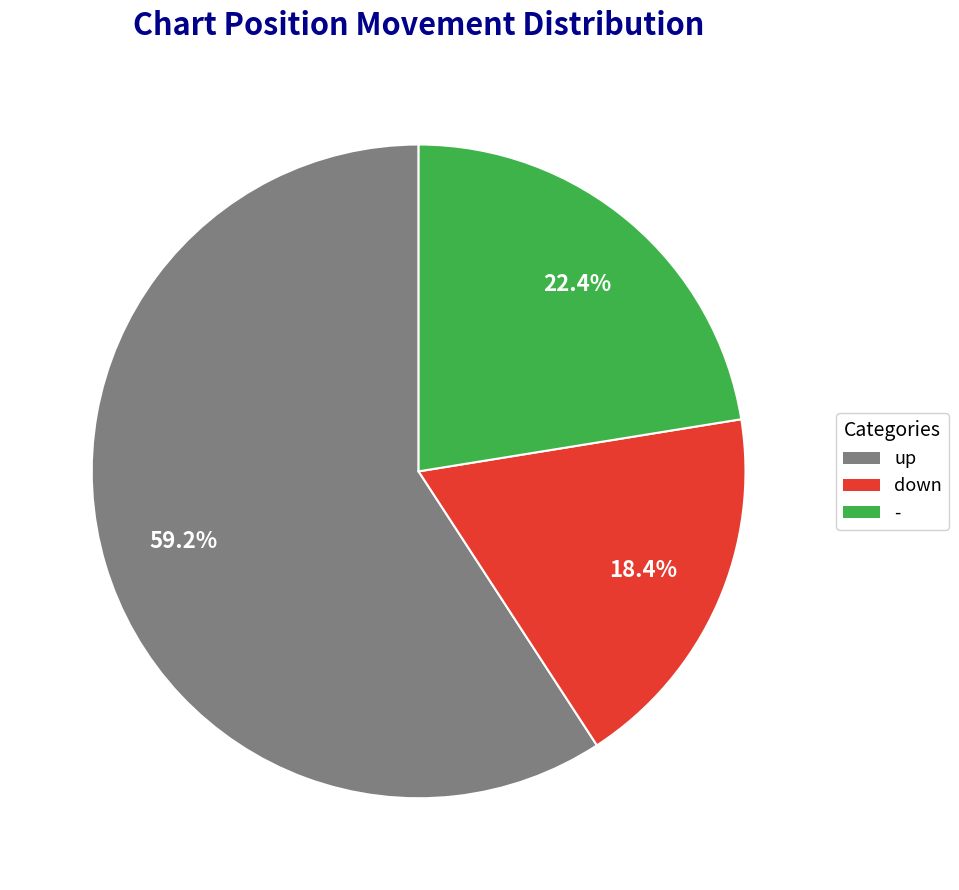

True or false: up accounts for 59% of the total.

True